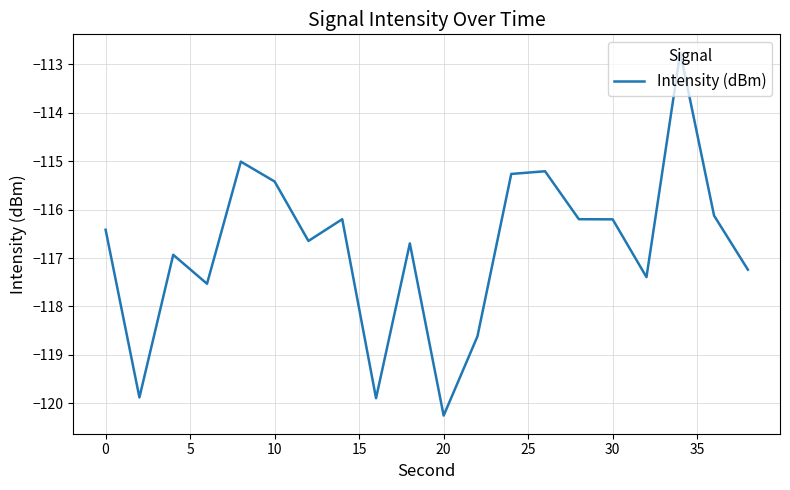

What is the minimum value shown in the chart?

-120.3